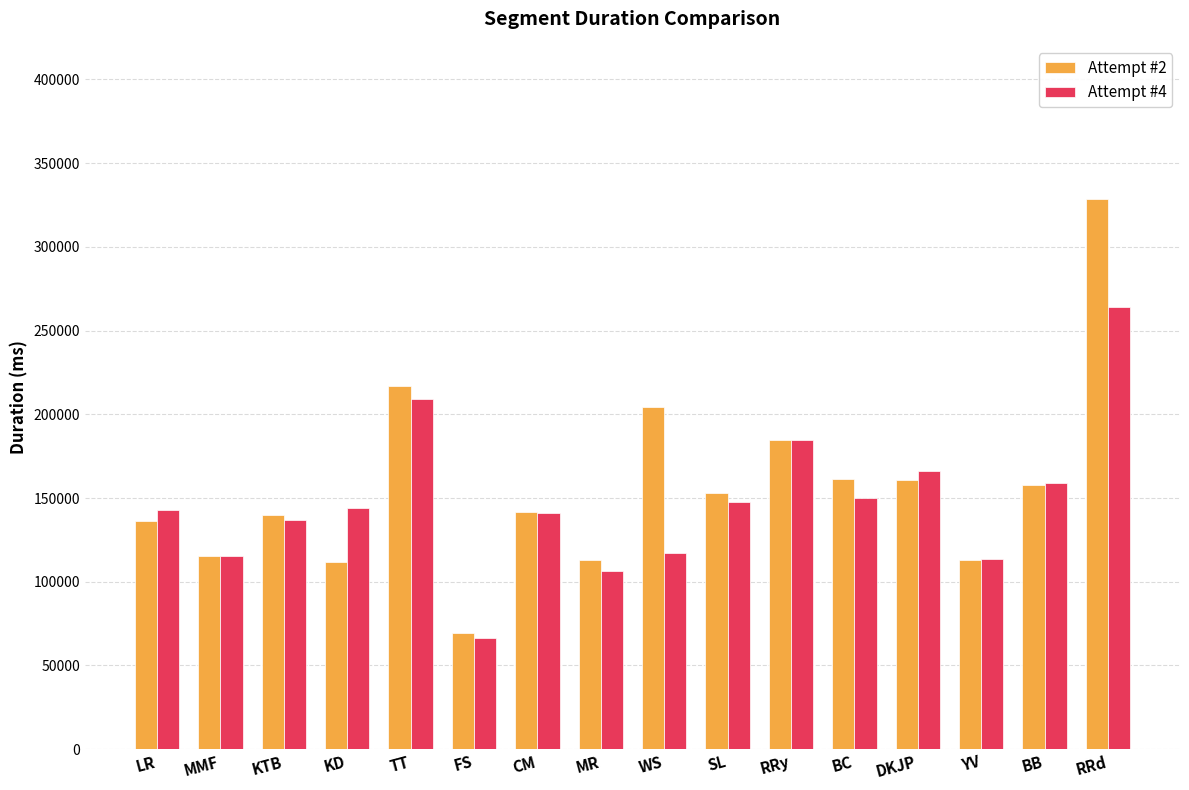

At RRd, list the series in order from largest to smallest.

Attempt #2, Attempt #4